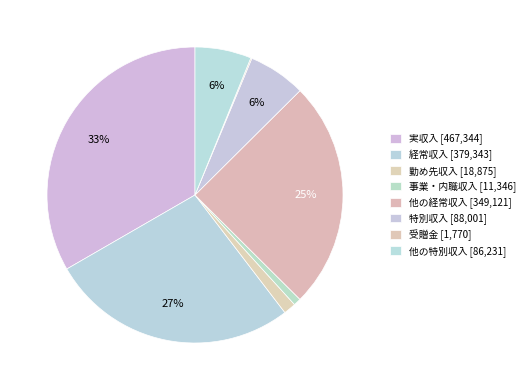

How many segments does this pie chart have?

8